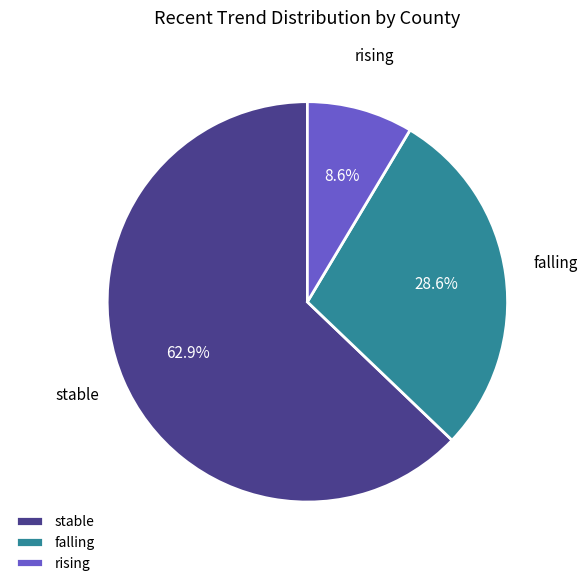

Count the number of slices in the pie.

3